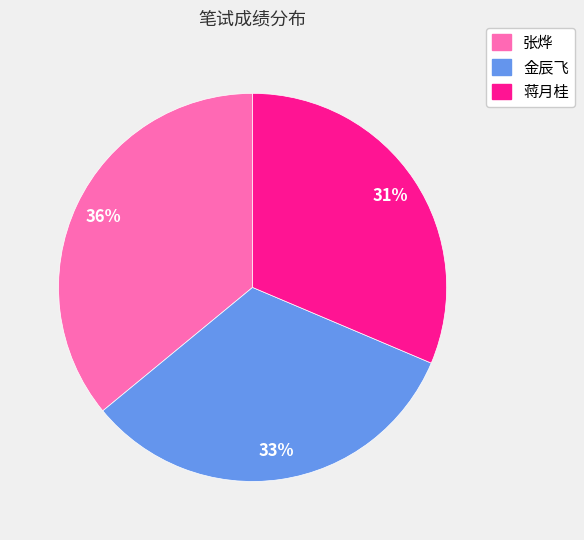

The 张烨 slice represents 51% of the pie. True or false?

False